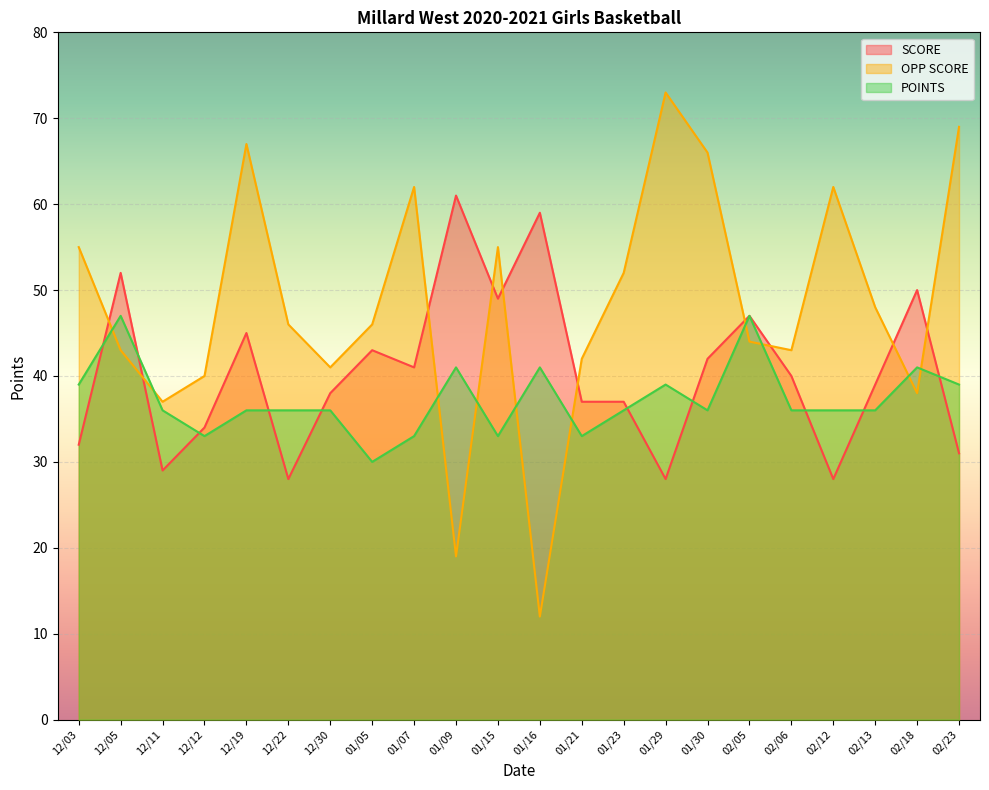

Which series has the largest total across all categories?

OPP SCORE